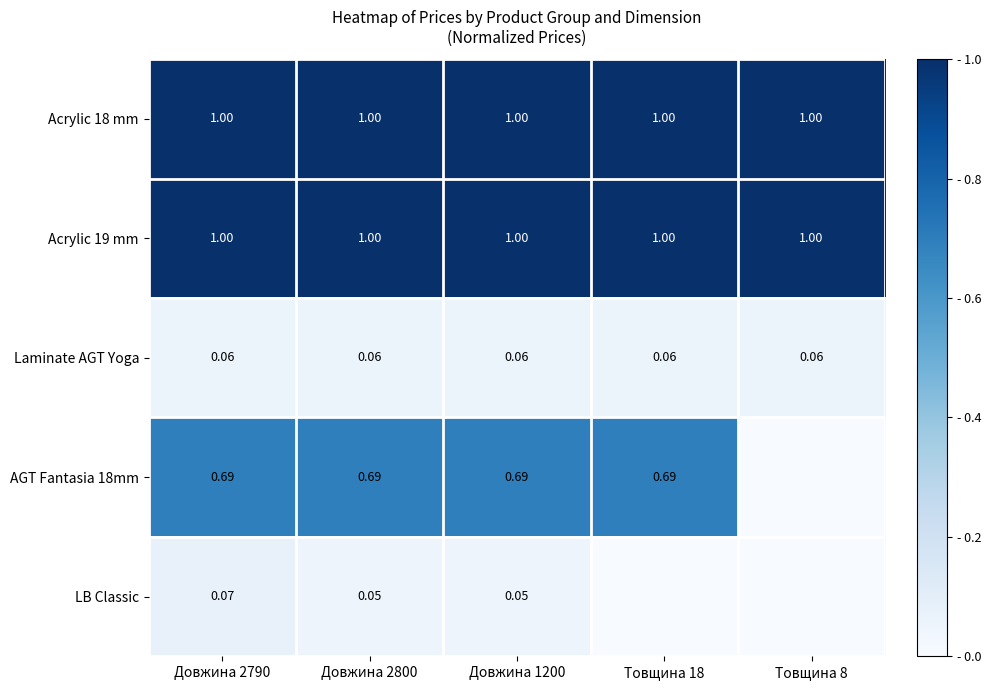

Is the value of LB Classic at Довжина 2790 greater than the value of Laminate AGT Yoga at Товщина 18?

Yes